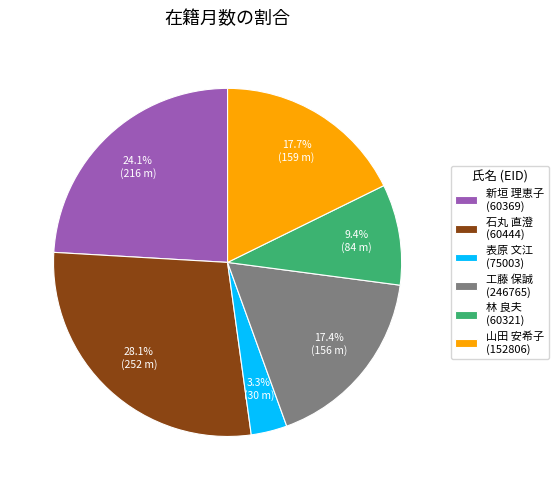

What is the total percentage of 表原 文江 (75003) and 石丸 直澄 (60444)?

31.4%